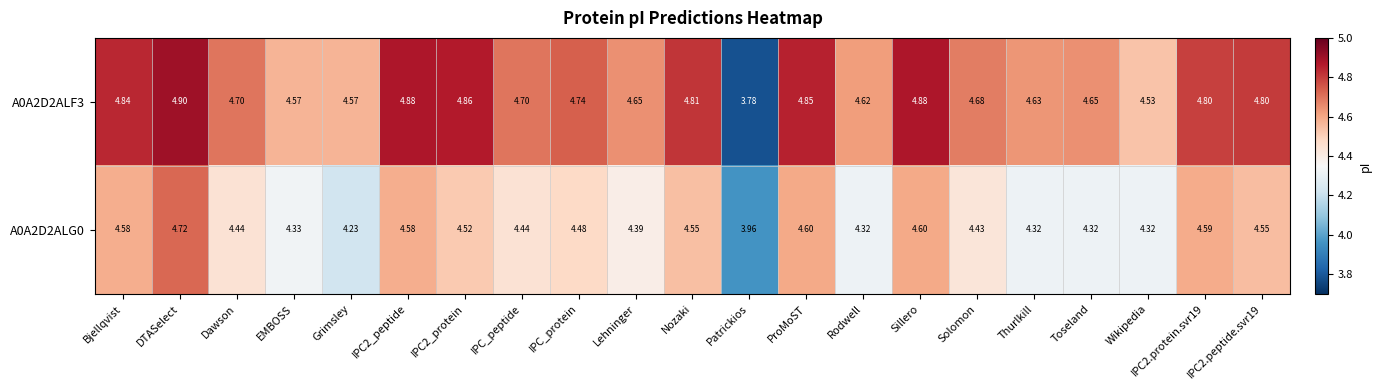

Where does the A0A2D2ALF3 series first go above 4?

Bjellqvist